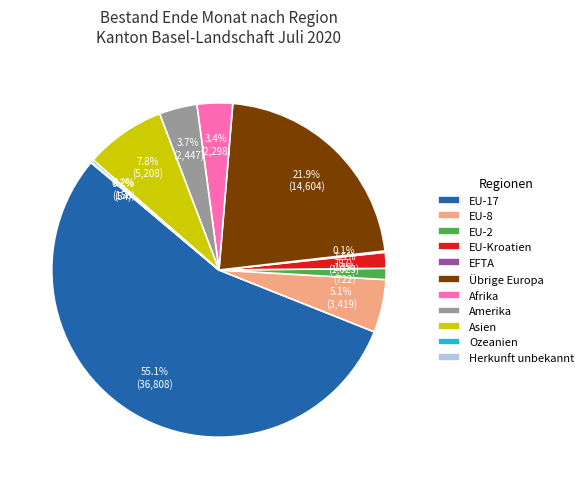

Between Afrika and Asien, which is larger?

Asien